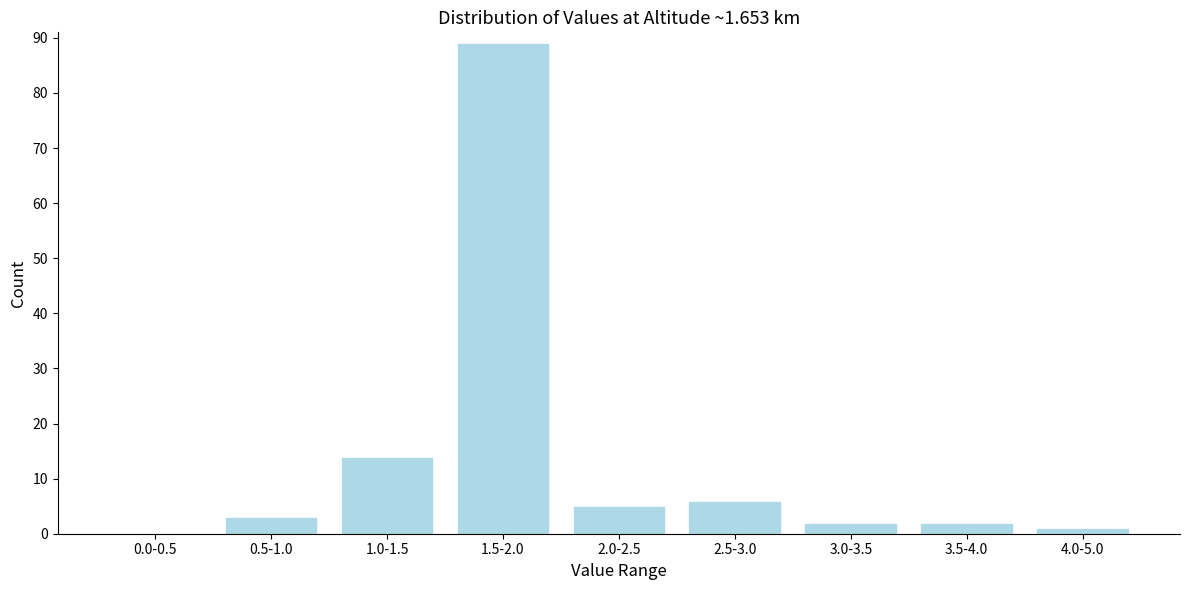

Reading right to left, transcribe all the data shown in this chart.

4.0-5.0=1	3.5-4.0=2	3.0-3.5=2	2.5-3.0=6	2.0-2.5=5	1.5-2.0=89	1.0-1.5=14	0.5-1.0=3	0.0-0.5=0